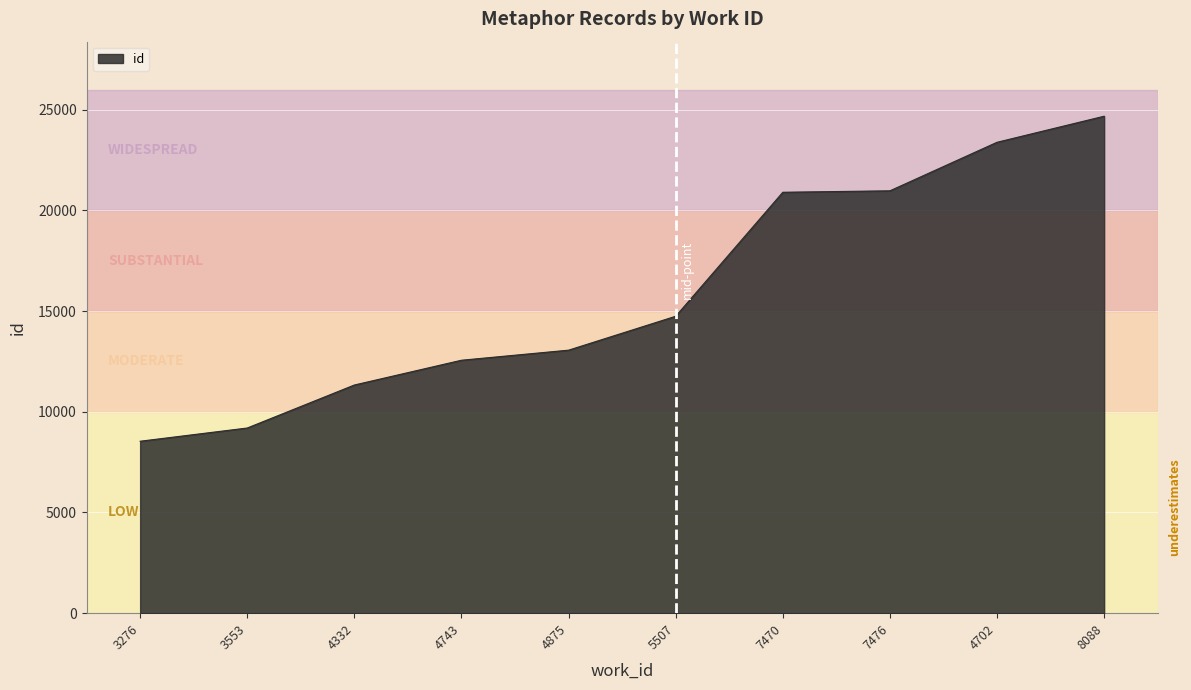

At which category does the chart reach its peak across all series?

8088